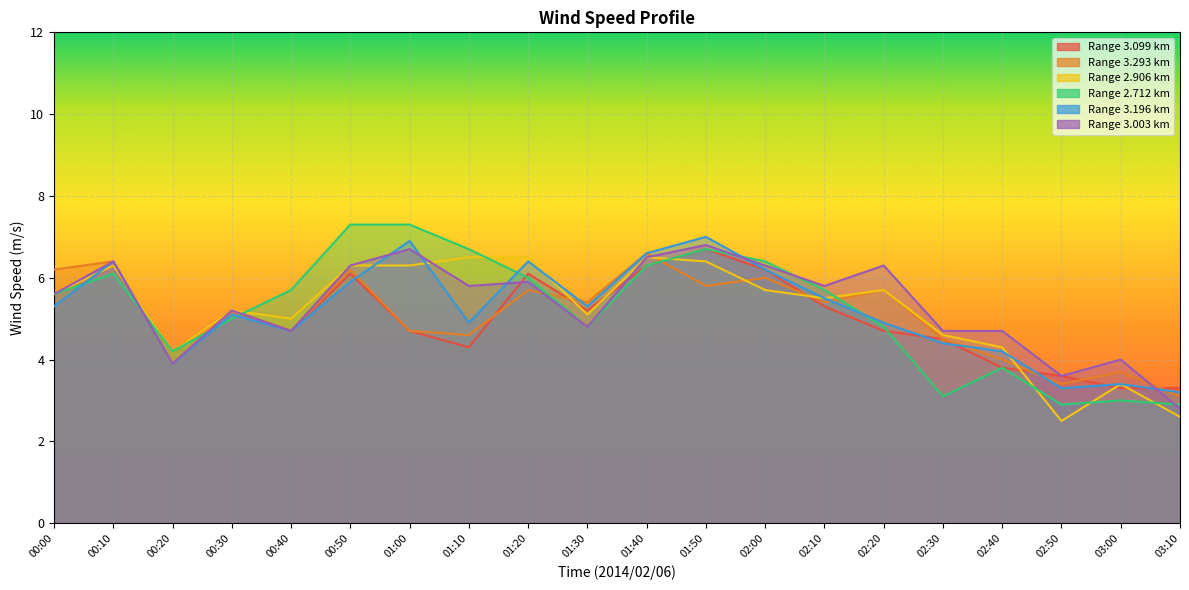

What are all the series names shown in the legend?

3.099, 3.293, 2.906, 2.712, 3.196, 3.003